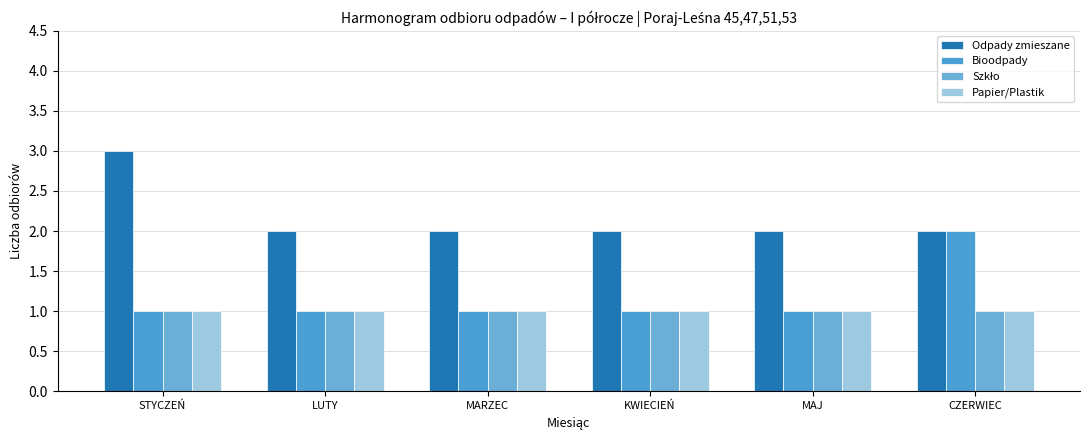

What is the label of the 2nd bar from the right?

MAJ